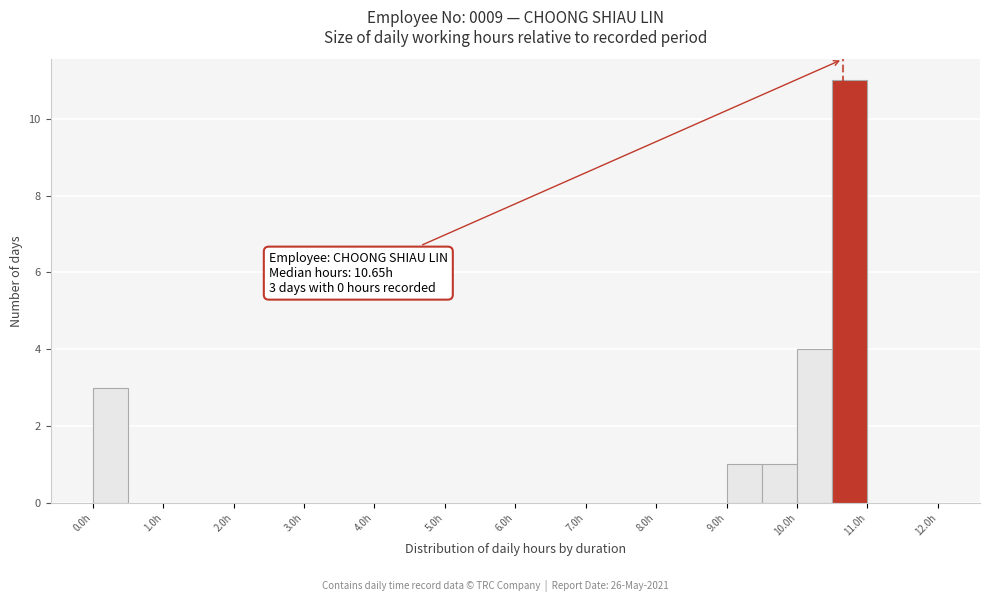

Which range on the x-axis has the tallest bar?

10.5 to 11.0